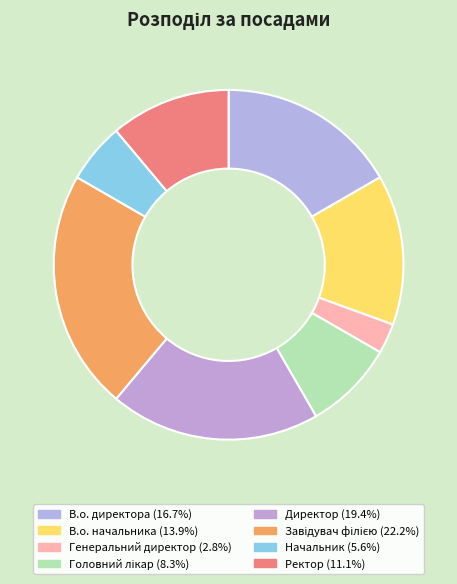

What percentage is the Ректор slice, to the nearest percent?

11%